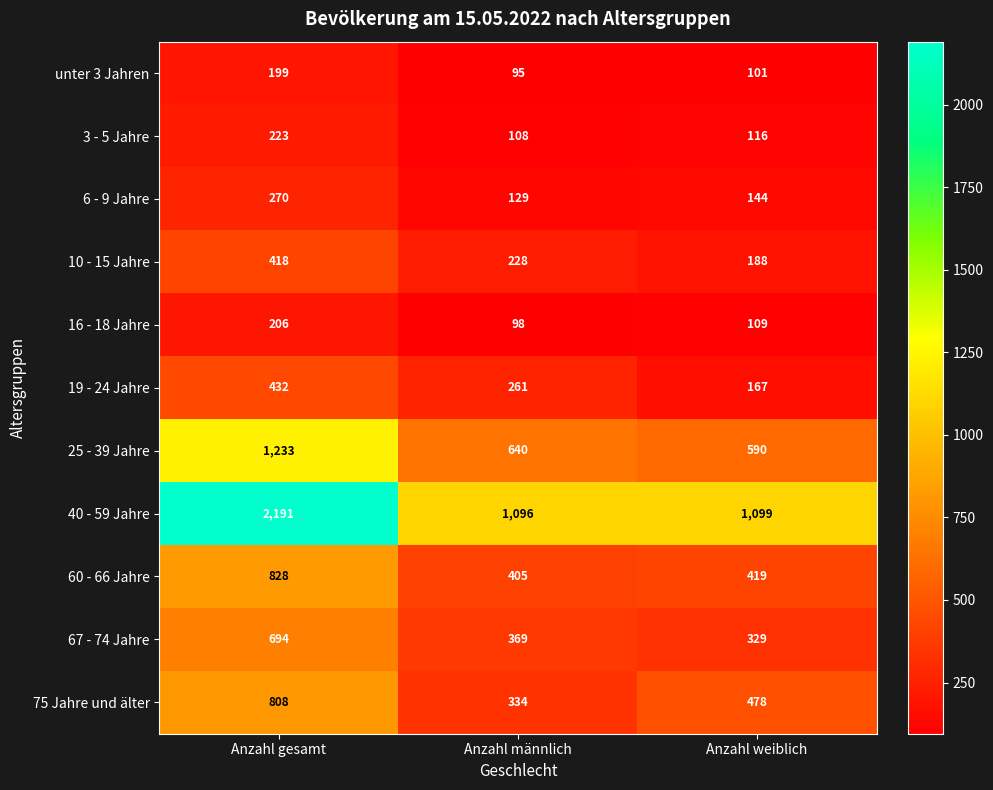

What is the difference between the maximum and minimum values in the unter 3 Jahren series?

104